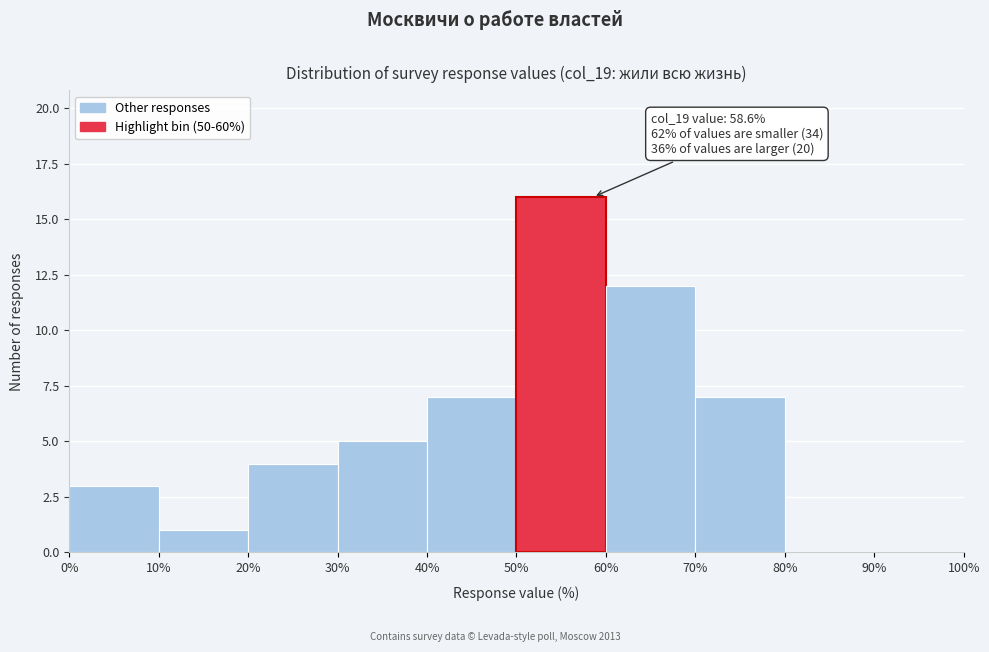

Which range on the x-axis has the tallest bar?

50% to 60%